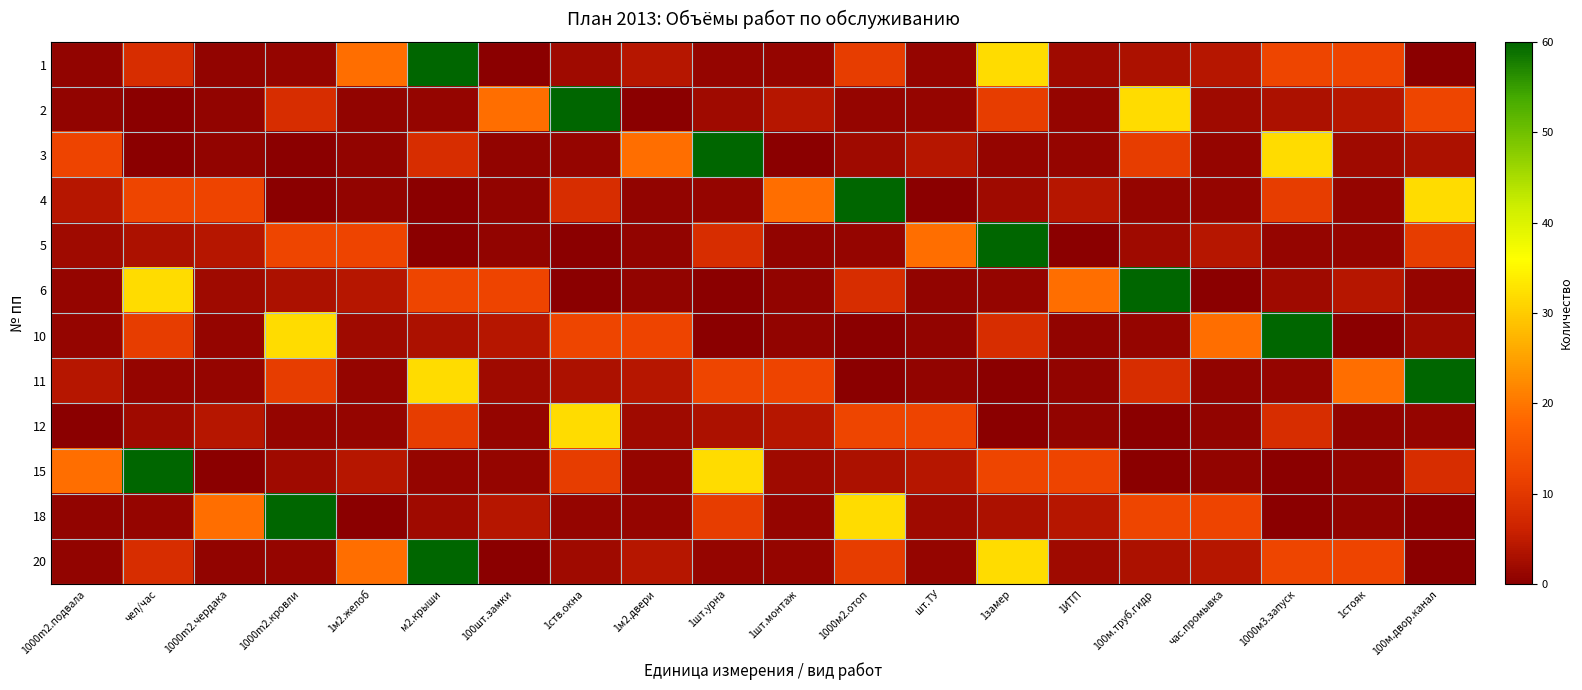

Reading left to right, extract all data points from this chart.

1: 1000m2.подвала=0.9	чел/час=8.0	1000m2.чердака=0.9	1000m2.кровли=1.2	1м2.желоб=19.0	м2.крыши=60.0	100шт.замки=0.0	1ств.окна=2.0	1м2.двери=4.0	1шт.урна=1.0	1шт.монтаж=1.0	1000м2.отоп=10.8	шт.ТУ=1.0	1замер=32.0	1ИТП=2.0	100м.труб.гидр=3.2	час.промывка=4.0	1000м3.запуск=12.2	1стояк=12.0	100м.двор.канал=0.1
2: 1000m2.подвала=0.8	чел/час=0.0	1000m2.чердака=0.9	1000m2.кровли=8.0	1м2.желоб=0.9	м2.крыши=1.2	100шт.замки=19.0	1ств.окна=60.0	1м2.двери=0.0	1шт.урна=2.0	1шт.монтаж=4.0	1000м2.отоп=1.0	шт.ТУ=1.0	1замер=10.8	1ИТП=1.0	100м.труб.гидр=32.0	час.промывка=2.0	1000м3.запуск=3.2	1стояк=4.0	100м.двор.канал=12.2
3: 1000m2.подвала=12.0	чел/час=0.1	1000m2.чердака=0.8	1000m2.кровли=0.0	1м2.желоб=0.9	м2.крыши=8.0	100шт.замки=0.9	1ств.окна=1.2	1м2.двери=19.0	1шт.урна=60.0	1шт.монтаж=0.0	1000м2.отоп=2.0	шт.ТУ=4.0	1замер=1.0	1ИТП=1.0	100м.труб.гидр=10.8	час.промывка=1.0	1000м3.запуск=32.0	1стояк=2.0	100м.двор.канал=3.2
4: 1000m2.подвала=4.0	чел/час=12.2	1000m2.чердака=12.0	1000m2.кровли=0.1	1м2.желоб=0.8	м2.крыши=0.0	100шт.замки=0.9	1ств.окна=8.0	1м2.двери=0.9	1шт.урна=1.2	1шт.монтаж=19.0	1000м2.отоп=60.0	шт.ТУ=0.0	1замер=2.0	1ИТП=4.0	100м.труб.гидр=1.0	час.промывка=1.0	1000м3.запуск=10.8	1стояк=1.0	100м.двор.канал=32.0
5: 1000m2.подвала=2.0	чел/час=3.2	1000m2.чердака=4.0	1000m2.кровли=12.2	1м2.желоб=12.0	м2.крыши=0.1	100шт.замки=0.8	1ств.окна=0.0	1м2.двери=0.9	1шт.урна=8.0	1шт.монтаж=0.9	1000м2.отоп=1.2	шт.ТУ=19.0	1замер=60.0	1ИТП=0.0	100м.труб.гидр=2.0	час.промывка=4.0	1000м3.запуск=1.0	1стояк=1.0	100м.двор.канал=10.8
6: 1000m2.подвала=1.0	чел/час=32.0	1000m2.чердака=2.0	1000m2.кровли=3.2	1м2.желоб=4.0	м2.крыши=12.2	100шт.замки=12.0	1ств.окна=0.1	1м2.двери=0.8	1шт.урна=0.0	1шт.монтаж=0.9	1000м2.отоп=8.0	шт.ТУ=0.9	1замер=1.2	1ИТП=19.0	100м.труб.гидр=60.0	час.промывка=0.0	1000м3.запуск=2.0	1стояк=4.0	100м.двор.канал=1.0
10: 1000m2.подвала=1.0	чел/час=10.8	1000m2.чердака=1.0	1000m2.кровли=32.0	1м2.желоб=2.0	м2.крыши=3.2	100шт.замки=4.0	1ств.окна=12.2	1м2.двери=12.0	1шт.урна=0.1	1шт.монтаж=0.8	1000м2.отоп=0.0	шт.ТУ=0.9	1замер=8.0	1ИТП=0.9	100м.труб.гидр=1.2	час.промывка=19.0	1000м3.запуск=60.0	1стояк=0.0	100м.двор.канал=2.0
11: 1000m2.подвала=4.0	чел/час=1.0	1000m2.чердака=1.0	1000m2.кровли=10.8	1м2.желоб=1.0	м2.крыши=32.0	100шт.замки=2.0	1ств.окна=3.2	1м2.двери=4.0	1шт.урна=12.2	1шт.монтаж=12.0	1000м2.отоп=0.1	шт.ТУ=0.8	1замер=0.0	1ИТП=0.9	100м.труб.гидр=8.0	час.промывка=0.9	1000м3.запуск=1.2	1стояк=19.0	100м.двор.канал=60.0
12: 1000m2.подвала=0.0	чел/час=2.0	1000m2.чердака=4.0	1000m2.кровли=1.0	1м2.желоб=1.0	м2.крыши=10.8	100шт.замки=1.0	1ств.окна=32.0	1м2.двери=2.0	1шт.урна=3.2	1шт.монтаж=4.0	1000м2.отоп=12.2	шт.ТУ=12.0	1замер=0.1	1ИТП=0.8	100м.труб.гидр=0.0	час.промывка=0.9	1000м3.запуск=8.0	1стояк=0.9	100м.двор.канал=1.2
15: 1000m2.подвала=19.0	чел/час=60.0	1000m2.чердака=0.0	1000m2.кровли=2.0	1м2.желоб=4.0	м2.крыши=1.0	100шт.замки=1.0	1ств.окна=10.8	1м2.двери=1.0	1шт.урна=32.0	1шт.монтаж=2.0	1000м2.отоп=3.2	шт.ТУ=4.0	1замер=12.2	1ИТП=12.0	100м.труб.гидр=0.1	час.промывка=0.8	1000м3.запуск=0.0	1стояк=0.9	100м.двор.канал=8.0
18: 1000m2.подвала=0.9	чел/час=1.2	1000m2.чердака=19.0	1000m2.кровли=60.0	1м2.желоб=0.0	м2.крыши=2.0	100шт.замки=4.0	1ств.окна=1.0	1м2.двери=1.0	1шт.урна=10.8	1шт.монтаж=1.0	1000м2.отоп=32.0	шт.ТУ=2.0	1замер=3.2	1ИТП=4.0	100м.труб.гидр=12.2	час.промывка=12.0	1000м3.запуск=0.1	1стояк=0.8	100м.двор.канал=0.0
20: 1000m2.подвала=0.9	чел/час=8.0	1000m2.чердака=0.9	1000m2.кровли=1.2	1м2.желоб=19.0	м2.крыши=60.0	100шт.замки=0.0	1ств.окна=2.0	1м2.двери=4.0	1шт.урна=1.0	1шт.монтаж=1.0	1000м2.отоп=10.8	шт.ТУ=1.0	1замер=32.0	1ИТП=2.0	100м.труб.гидр=3.2	час.промывка=4.0	1000м3.запуск=12.2	1стояк=12.0	100м.двор.канал=0.1